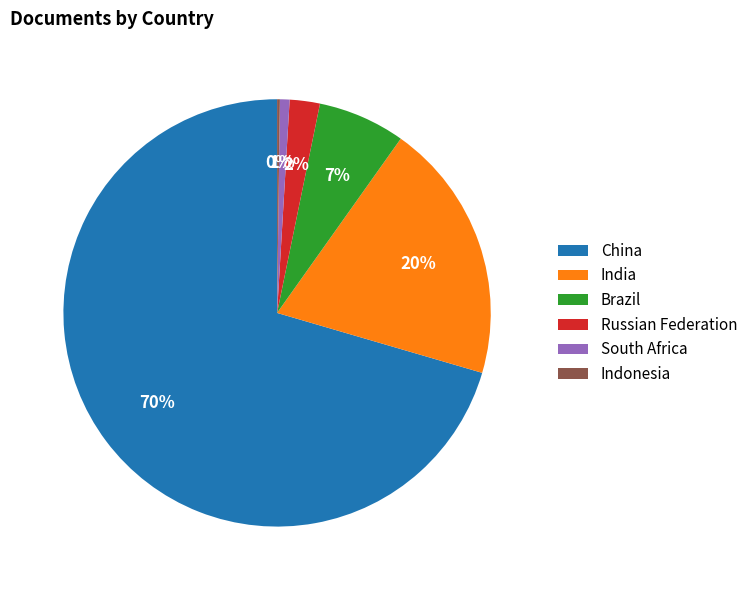

To the nearest percent, what portion does India represent?

20%